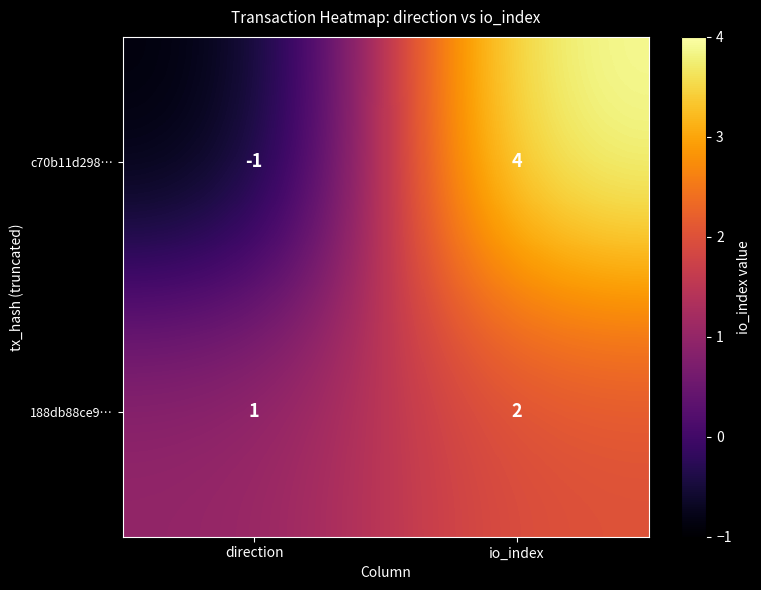

List the series in order of their peak value, lowest first.

188db88ce9…, c70b11d298…